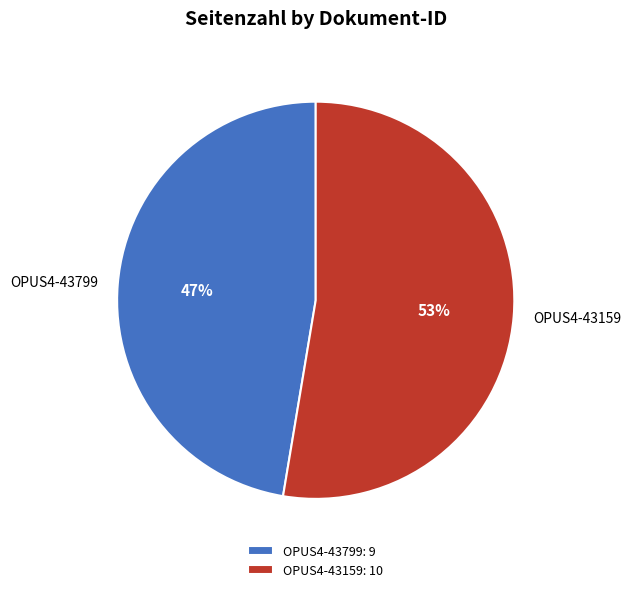

To the nearest percent, what is the combined percentage of OPUS4-43799 and OPUS4-43159?

100%